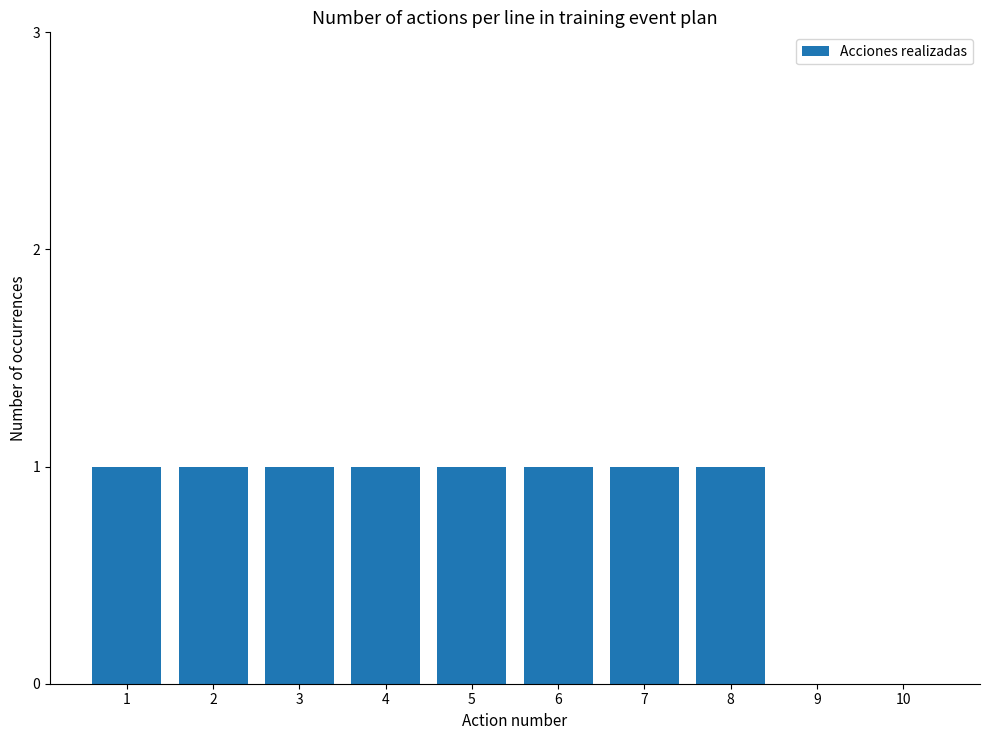

What is the ratio of the value at 6 to the value at 7?

1.0